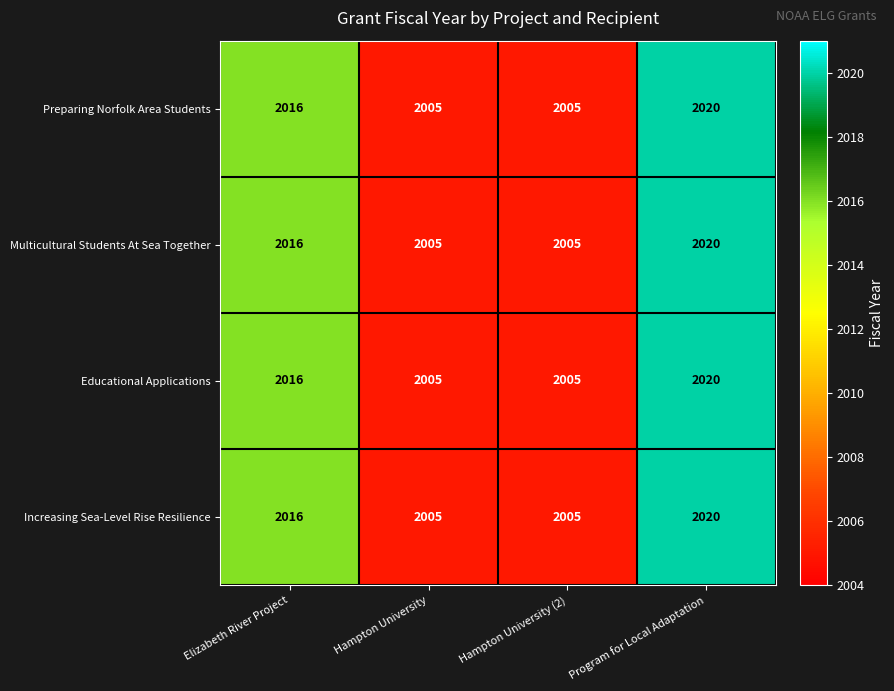

Reading right to left, extract all data points from this chart.

Preparing Norfolk Area Students: 2020	2005	2005	2016
Multicultural Students At Sea Together: 2020	2005	2005	2016
Educational Applications: 2020	2005	2005	2016
Increasing Sea-Level Rise Resilience: 2020	2005	2005	2016